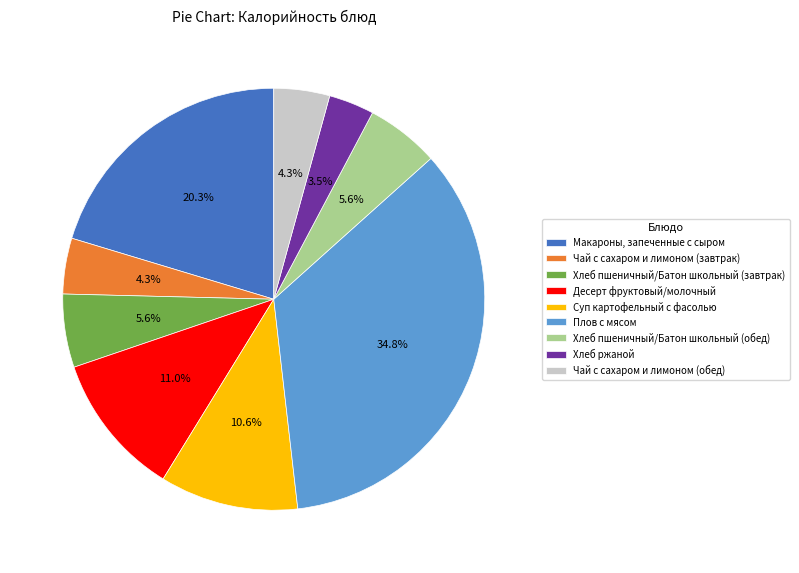

The Десерт фруктовый/молочный slice represents 25% of the pie. True or false?

False